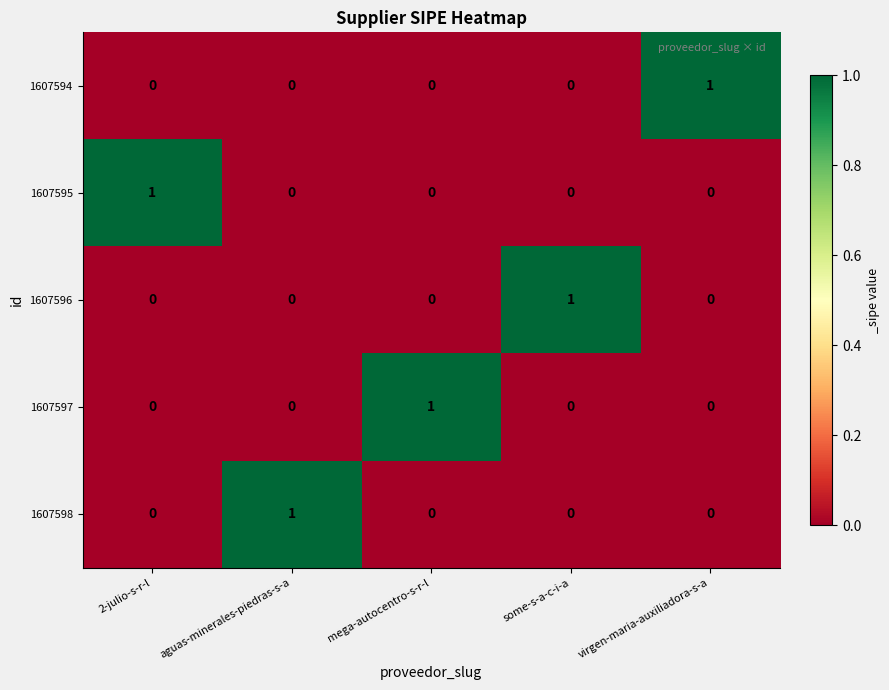

Which category has the highest value in the 1607596 series?

some-s-a-c-i-a